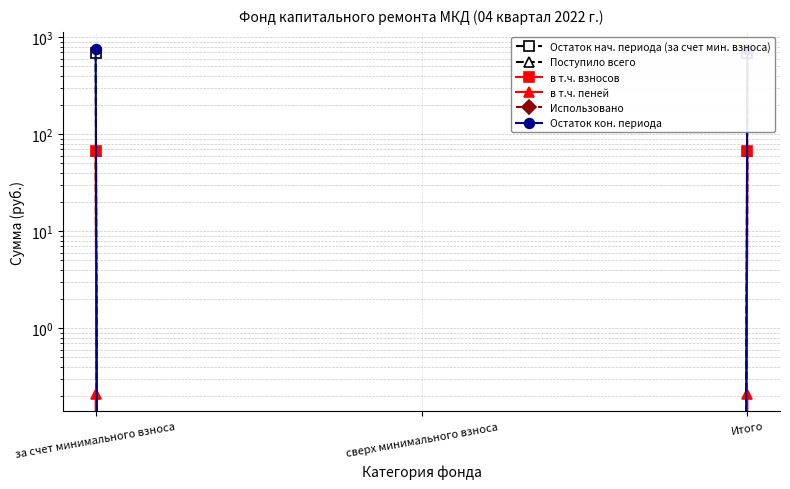

What is the label of the 3rd point from the right?

за счет минимального взноса